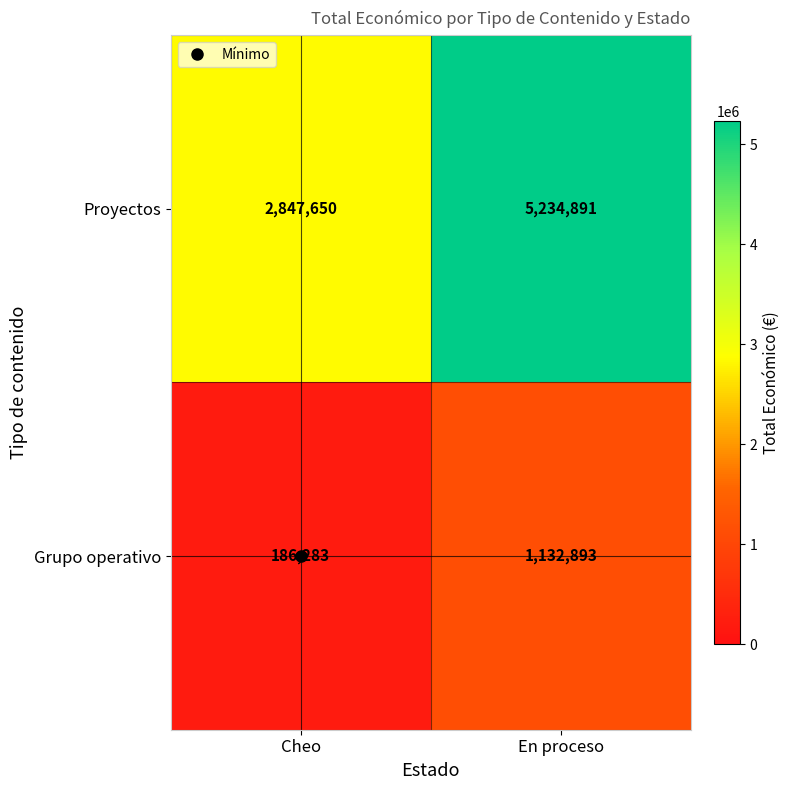

Count the number of data series in this chart.

2